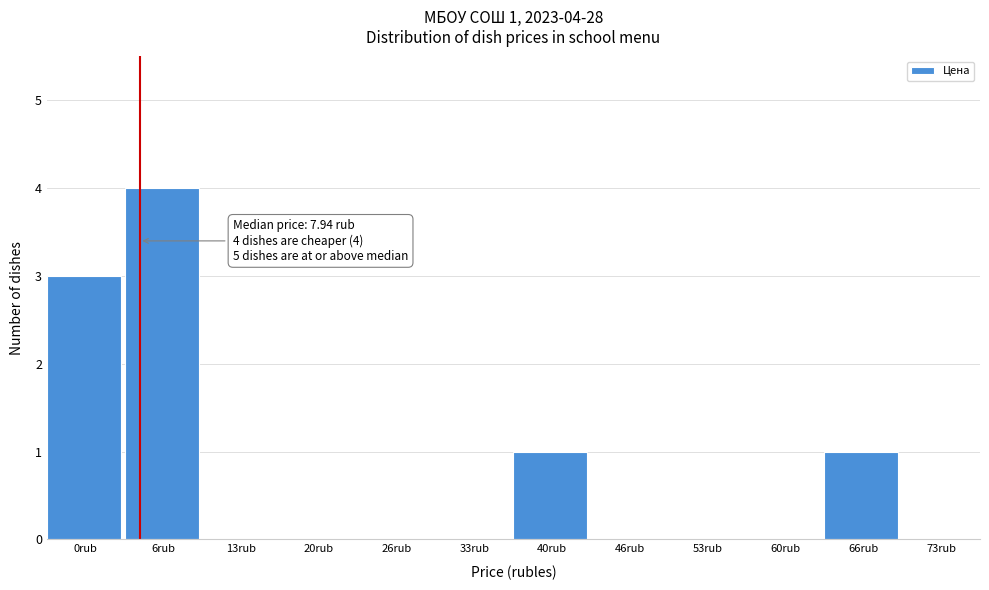

Reading left to right, extract all data points from this chart.

0rub=3	6rub=4	13rub=0	20rub=0	26rub=0	33rub=0	40rub=1	46rub=0	53rub=0	60rub=0	66rub=1	73rub=0